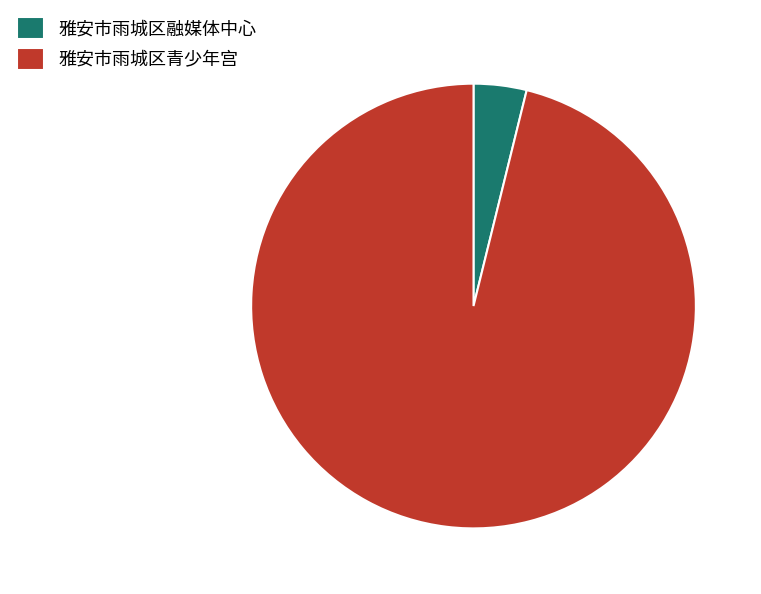

True or false: 雅安市雨城区青少年宫 accounts for 96% of the total.

True